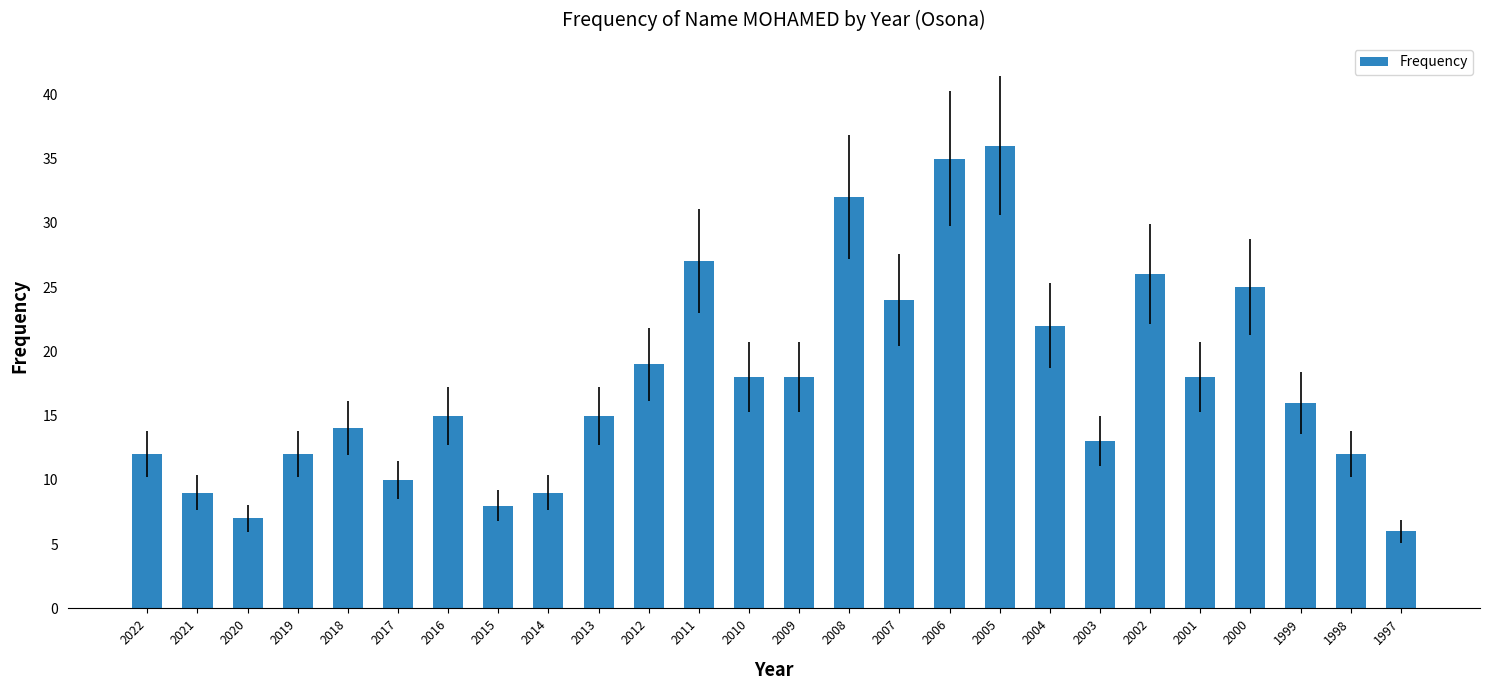

What is the minimum value shown in the chart?

6